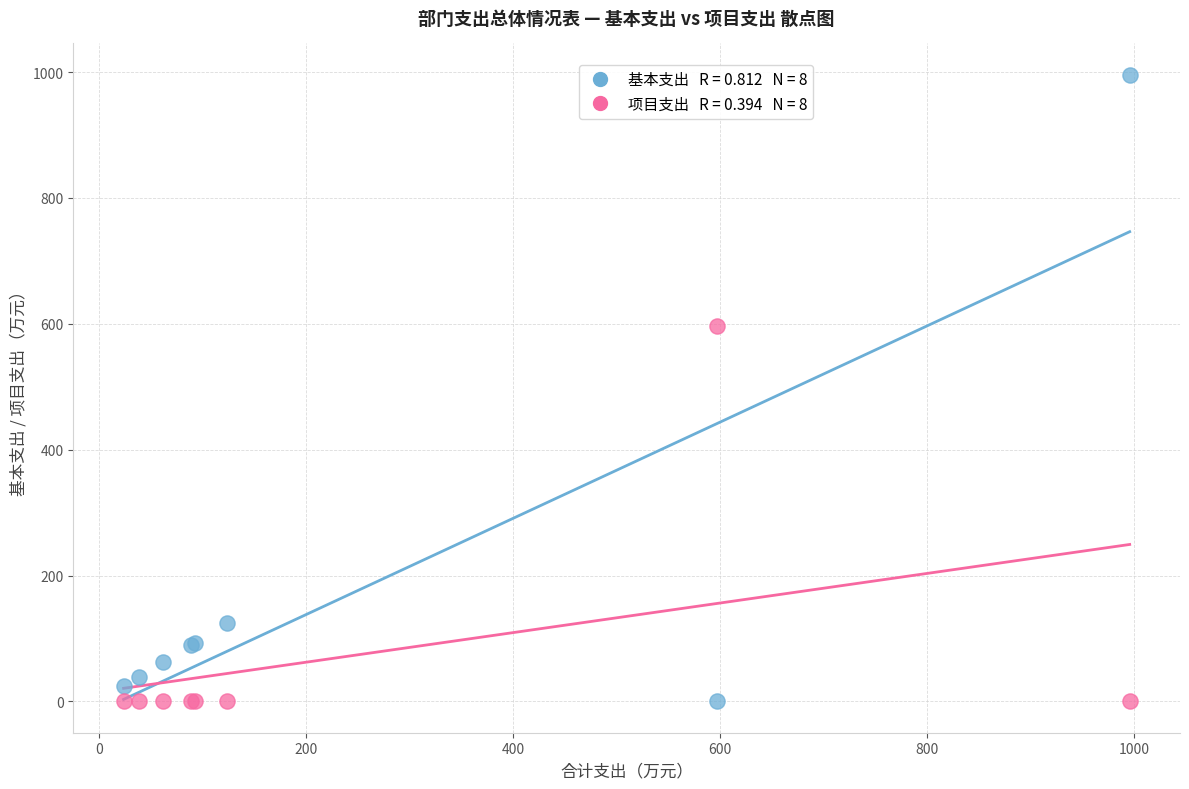

Across all series, what Y value is closest to 497?

597.2